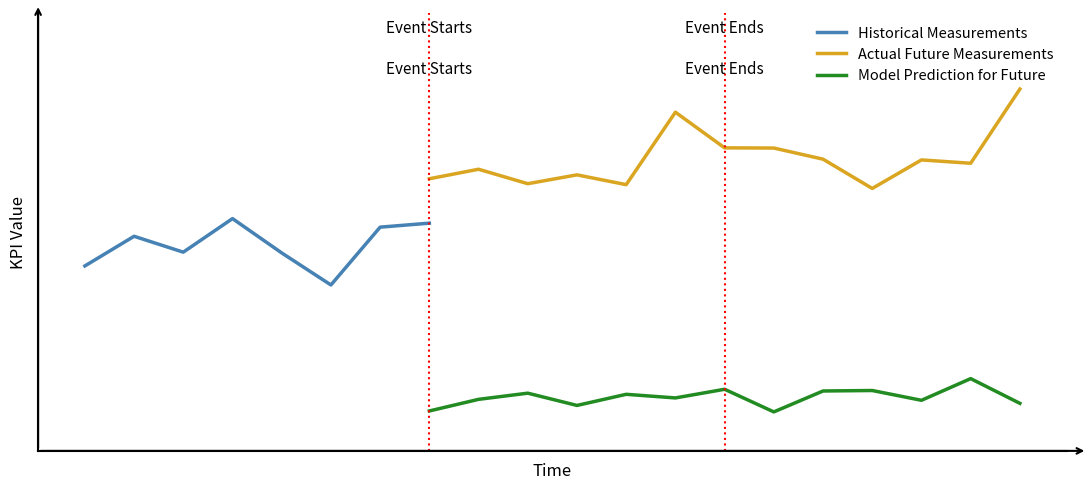

Rank the series by their average value, from lowest to highest.

Model Prediction for Future, Historical Measurements, Actual Future Measurements